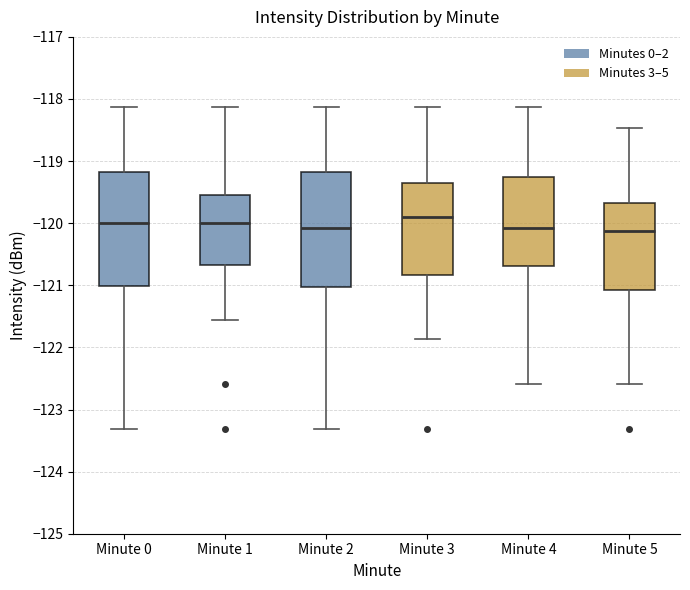

Which box's median line is the highest?

Minute 3